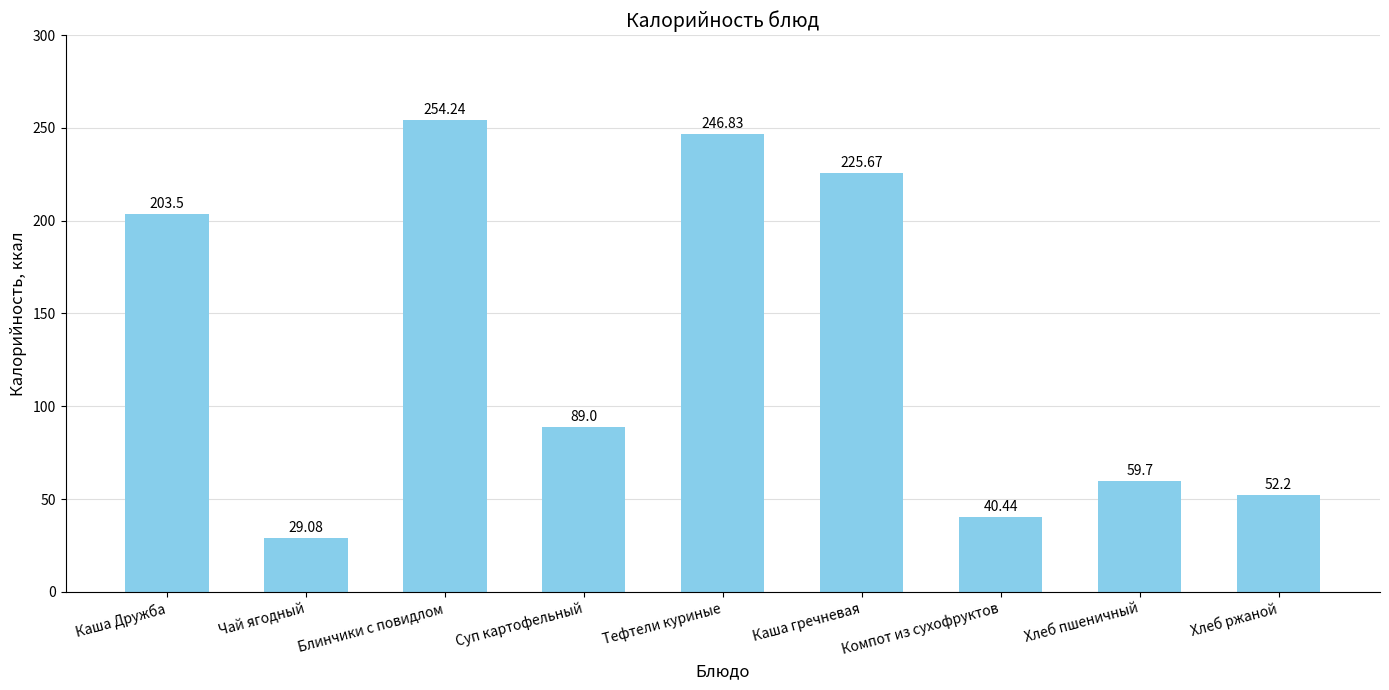

What is the value of the 1st bar from the left?

203.5